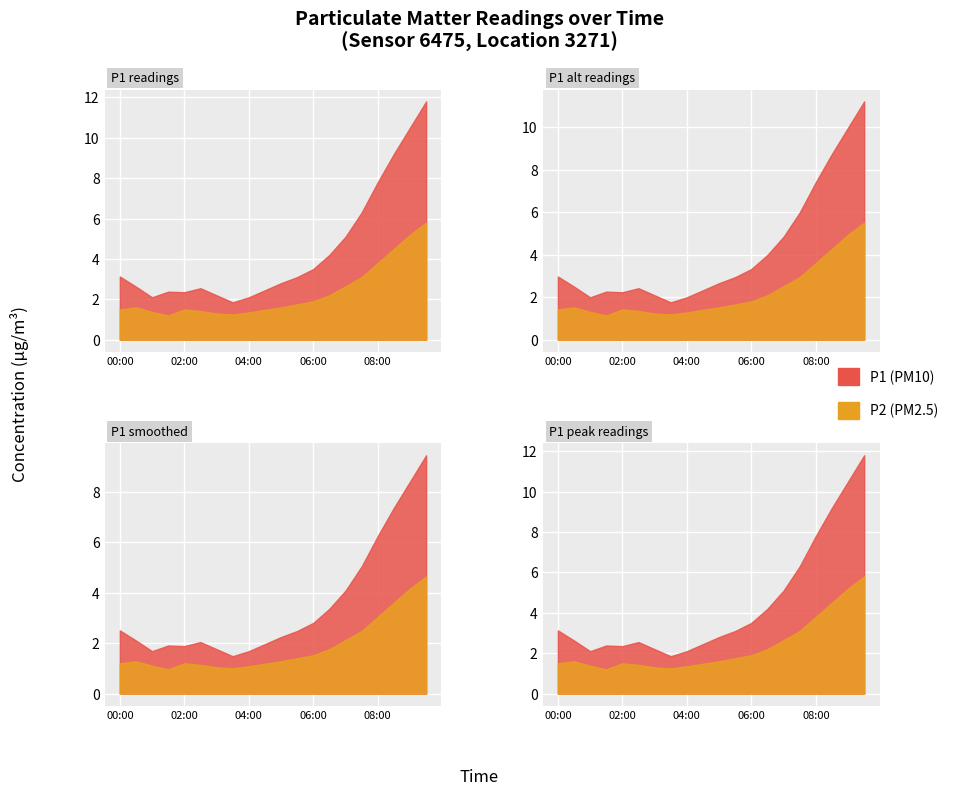

Reading left to right, list all the values displayed in this chart.

P1: 3.1	2.6	2.1	2.4	2.4	2.5	2.2	1.9	2.1	2.5	2.8	3.1	3.5	4.2	5.1	6.3	7.8	9.2	10.5	11.8
P2: 1.5	1.6	1.4	1.2	1.5	1.4	1.3	1.2	1.4	1.5	1.6	1.8	1.9	2.2	2.6	3.1	3.8	4.5	5.2	5.8